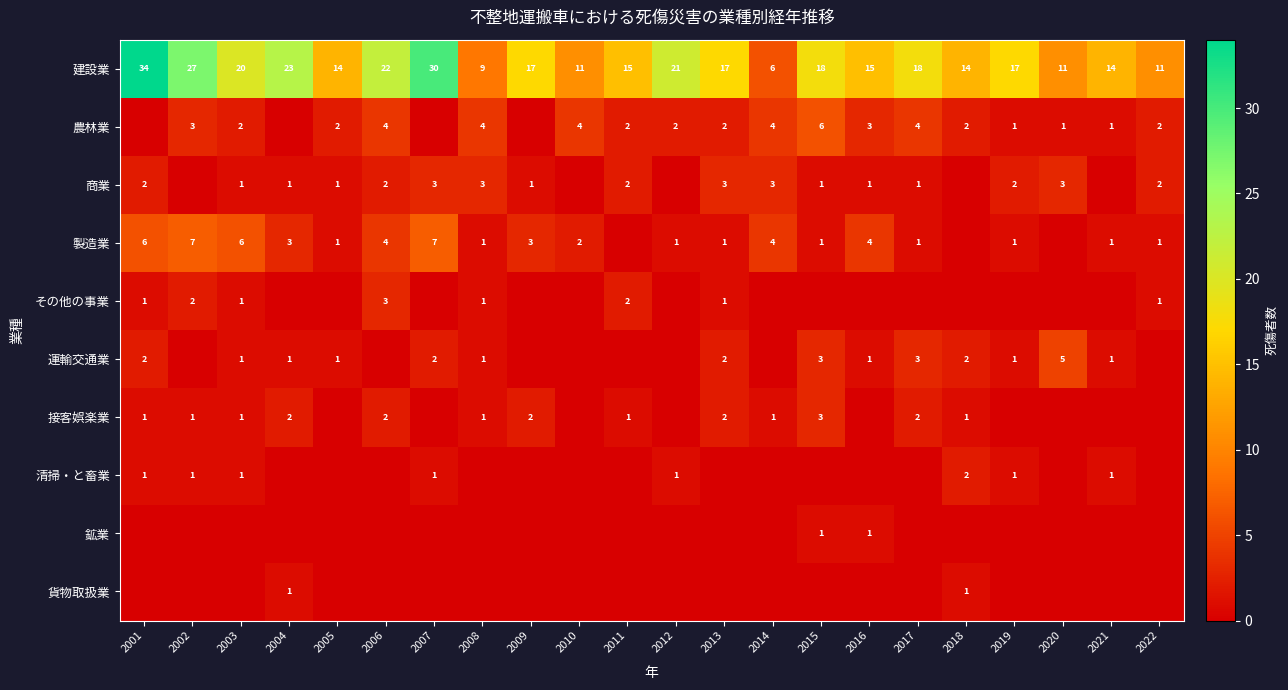

At which label does 建設業 first exceed 17?

2001